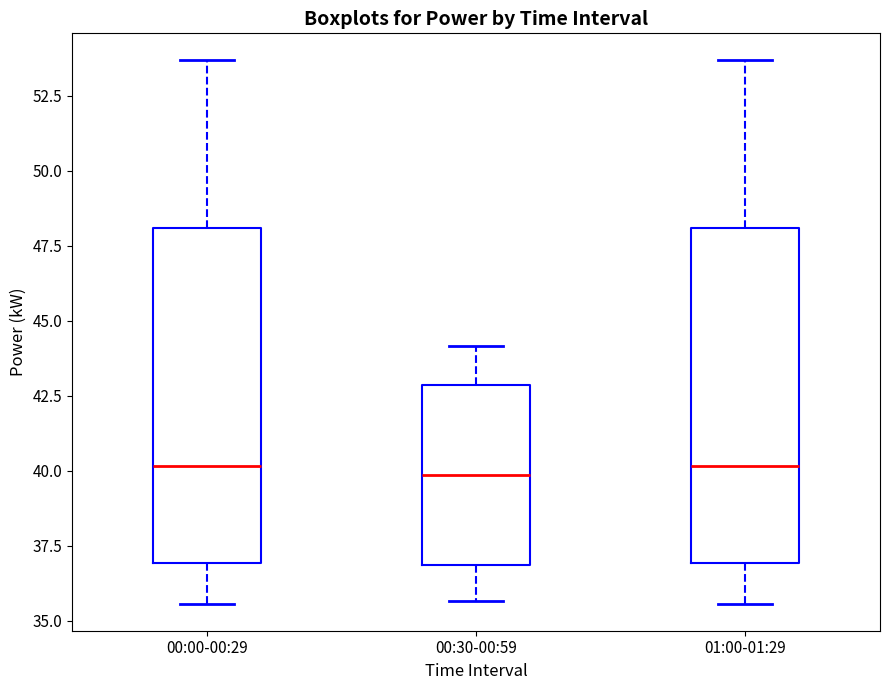

Reading left to right, read every box against the y-axis: the position of its median line, the range the box covers, and the ends of its whiskers. The values are not printed on the chart, so give them approximately, as read against the axis.

00:00-00:29: median 40.0, box 37.0 to 48.0, whiskers 35.5 to 53.5
00:30-00:59: median 40.0, box 37.0 to 43.0, whiskers 35.5 to 44.0
01:00-01:29: median 40.0, box 37.0 to 48.0, whiskers 35.5 to 53.5